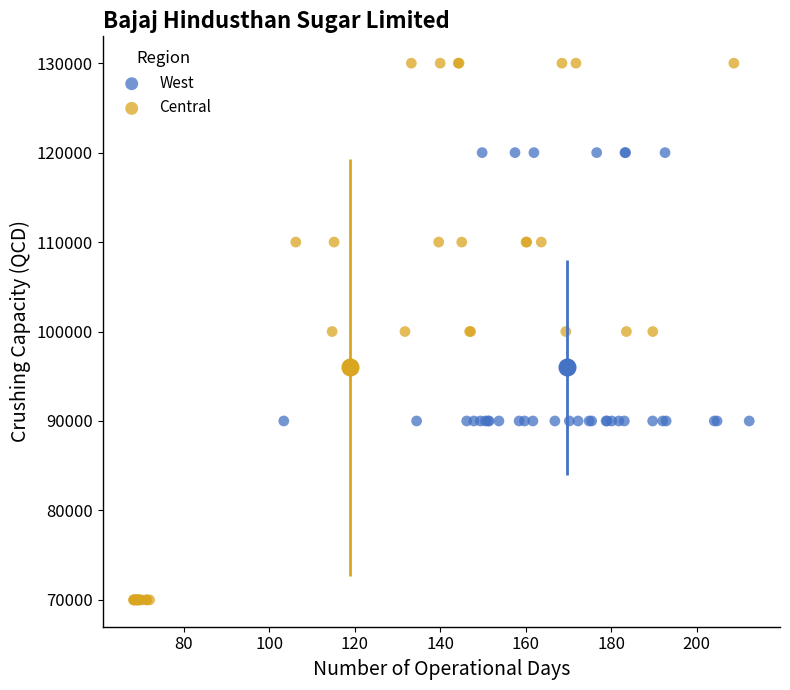

Which series contains the lowest Y value?

Central